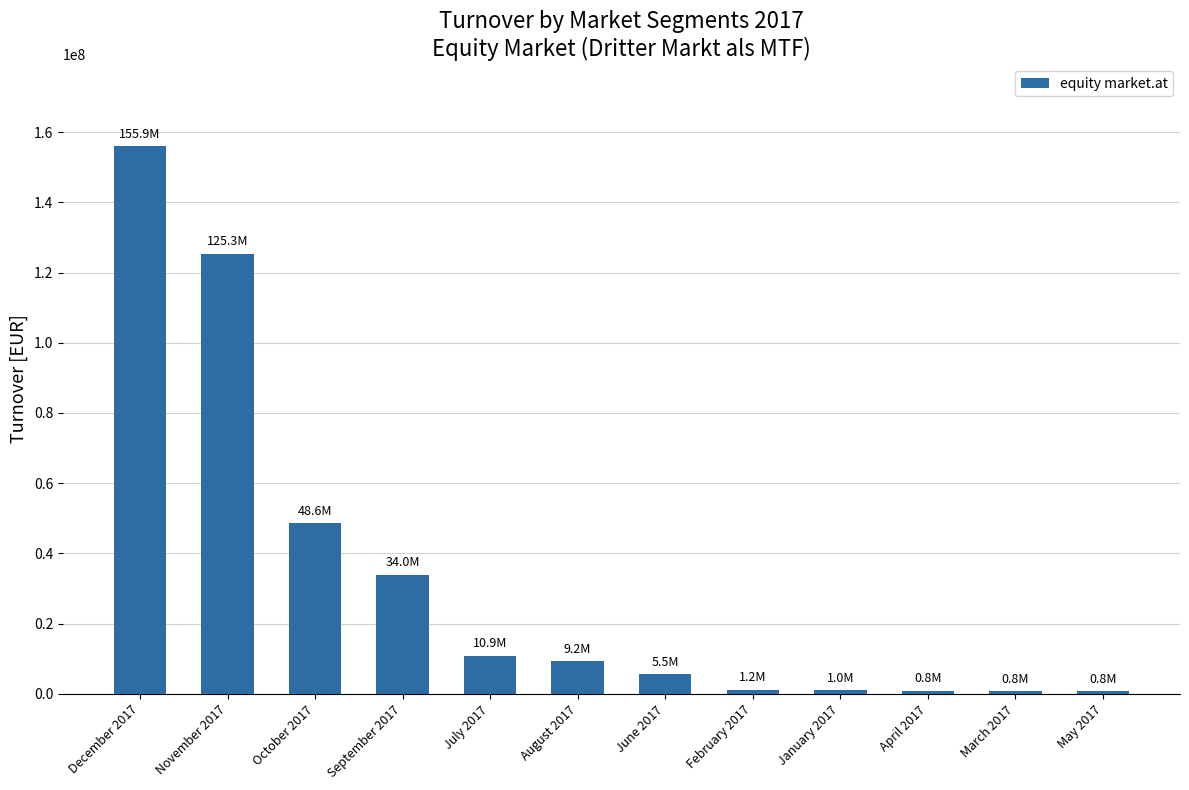

What is the maximum value shown in the chart?

155941723.3